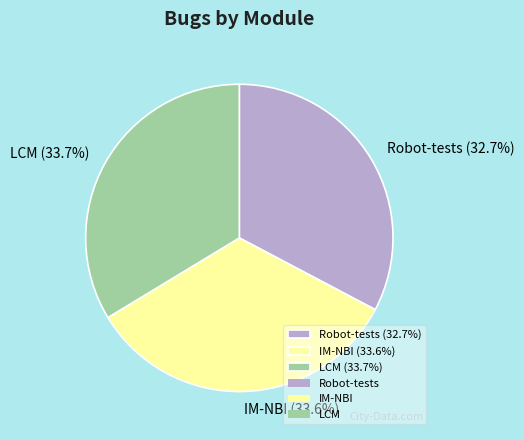

True or false: Robot-tests accounts for 22% of the total.

False